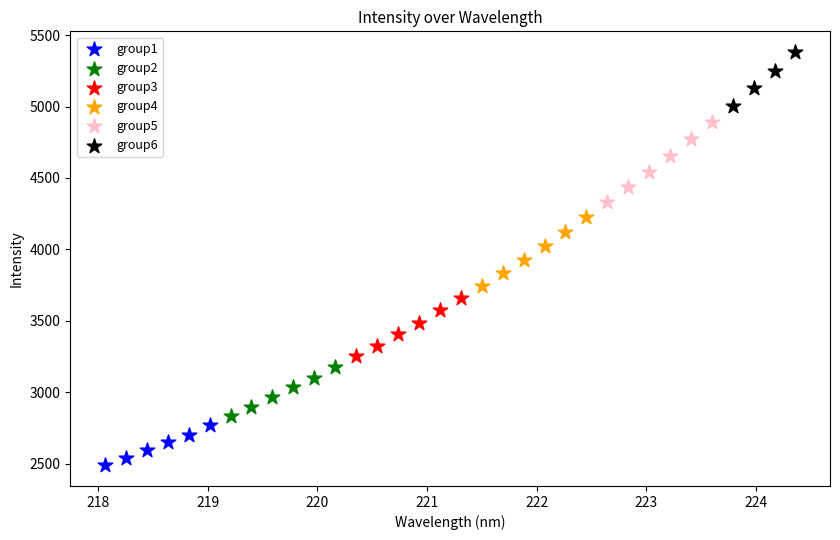

Which series contains the highest Y value?

group6